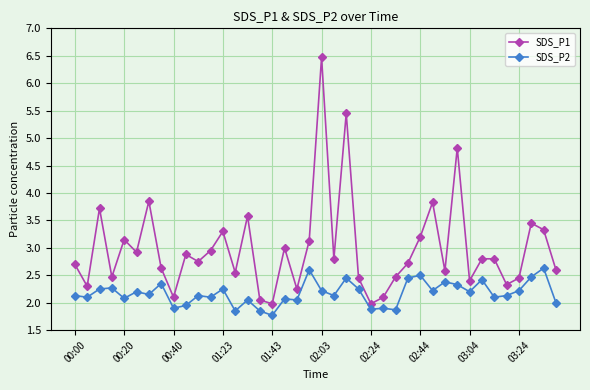

Which series has the largest total across all categories?

SDS_P1